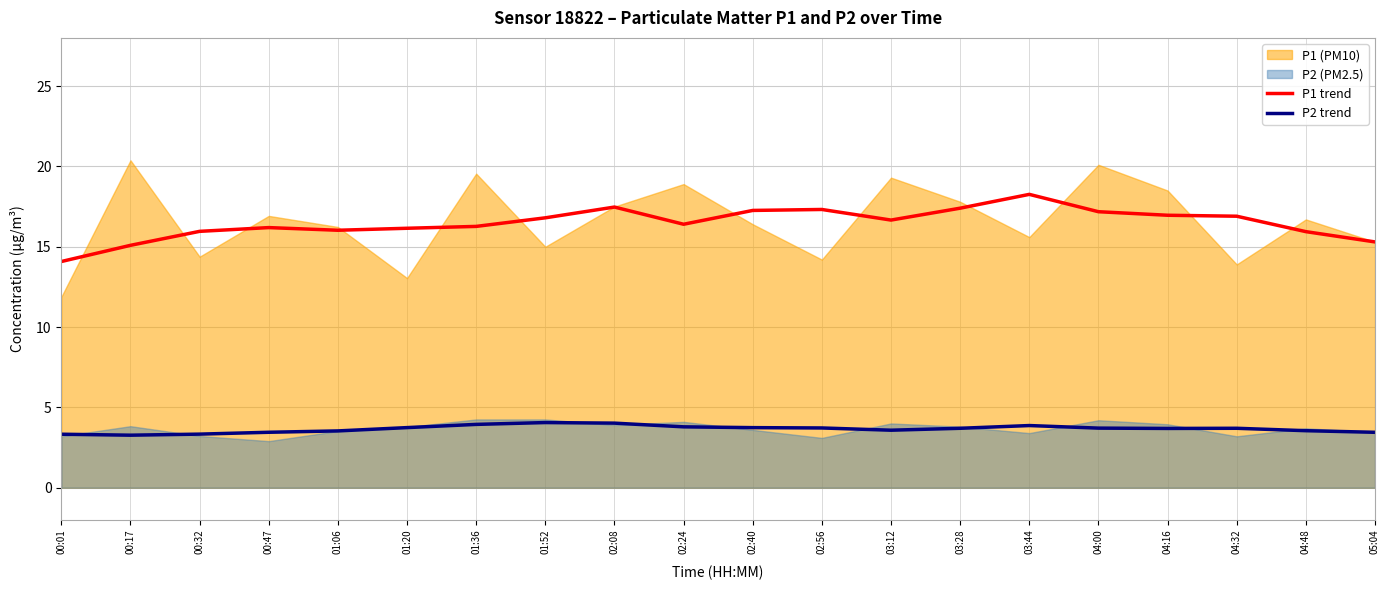

True or false: P1 trend has a value of 16.3 at 01:36.

True